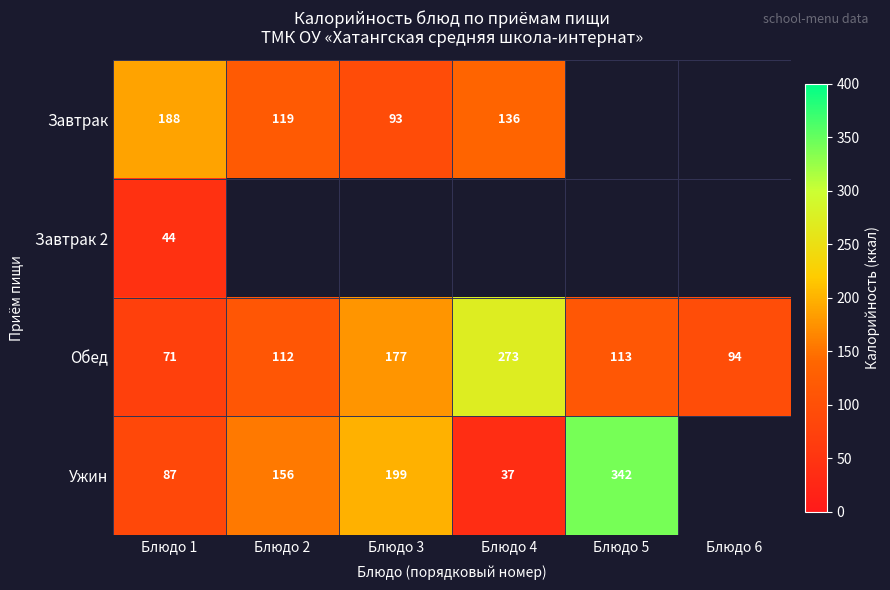

At which category does the chart reach its peak across all series?

Блюдо 5